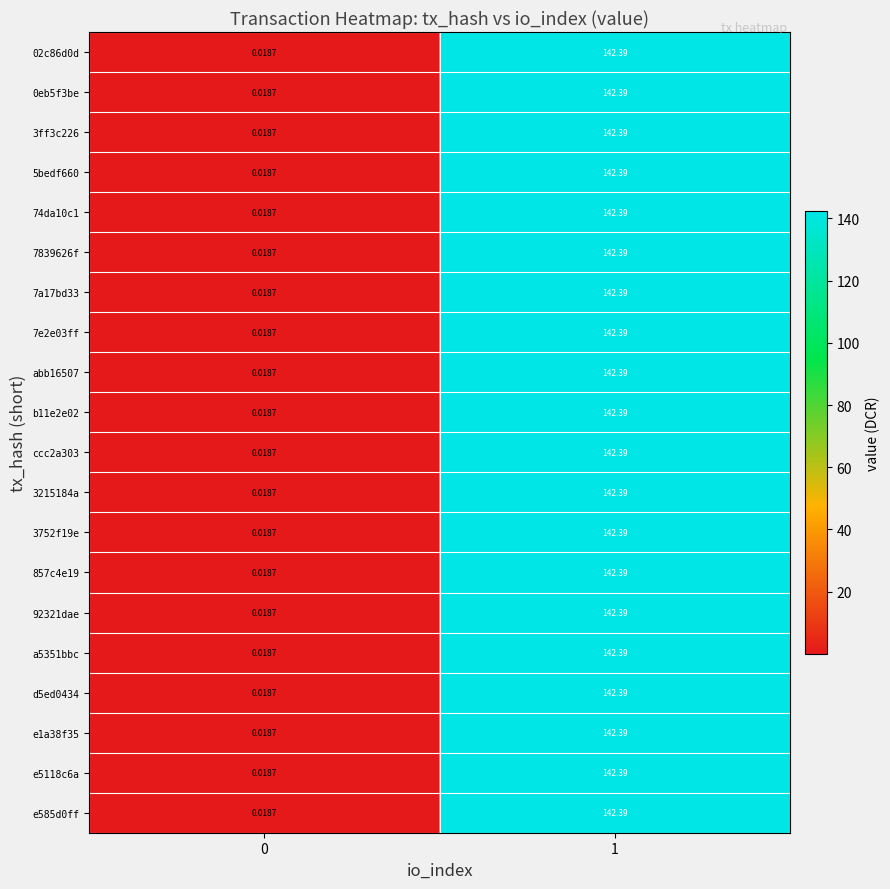

At which category is the sum across all series the highest?

1